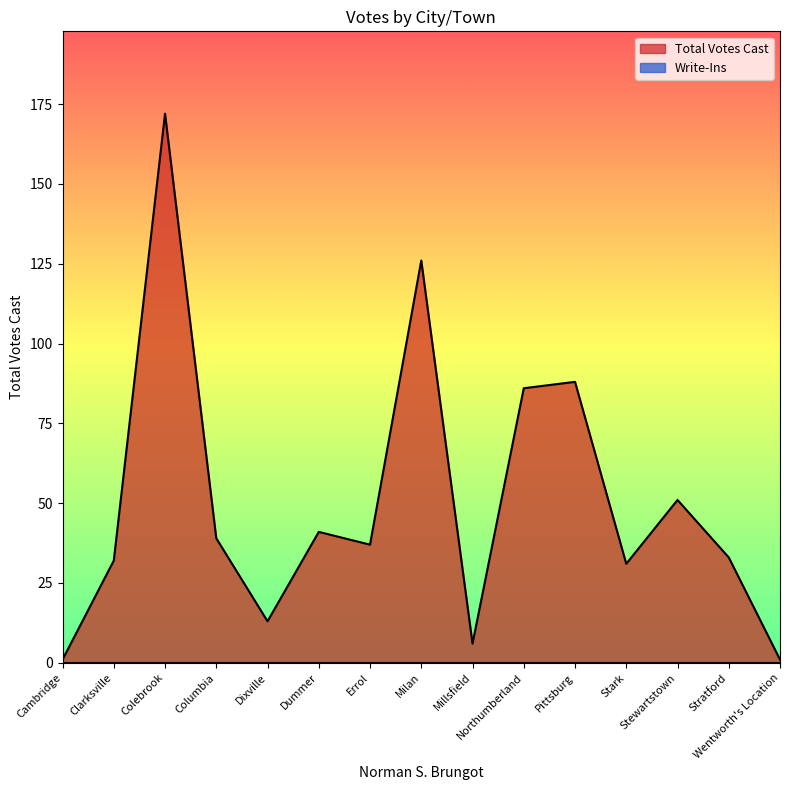

At which category does the data reach its first local valley?

Dixville